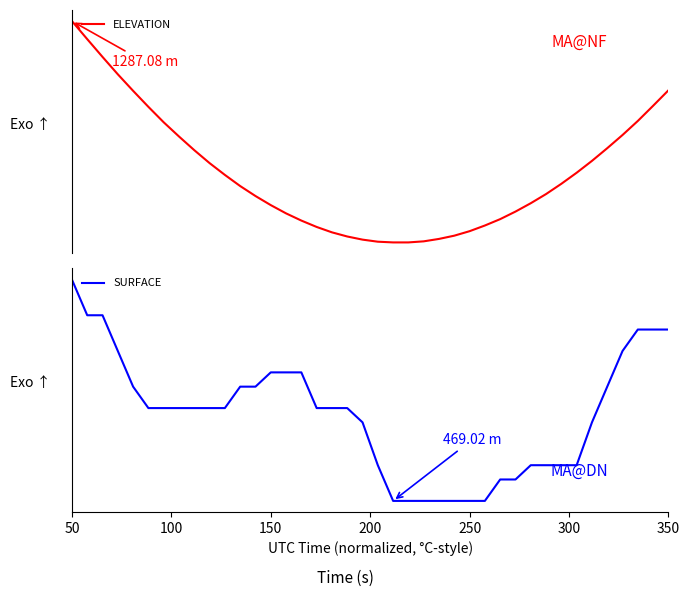

What is the sum of all ELEVATION values?

51476.4